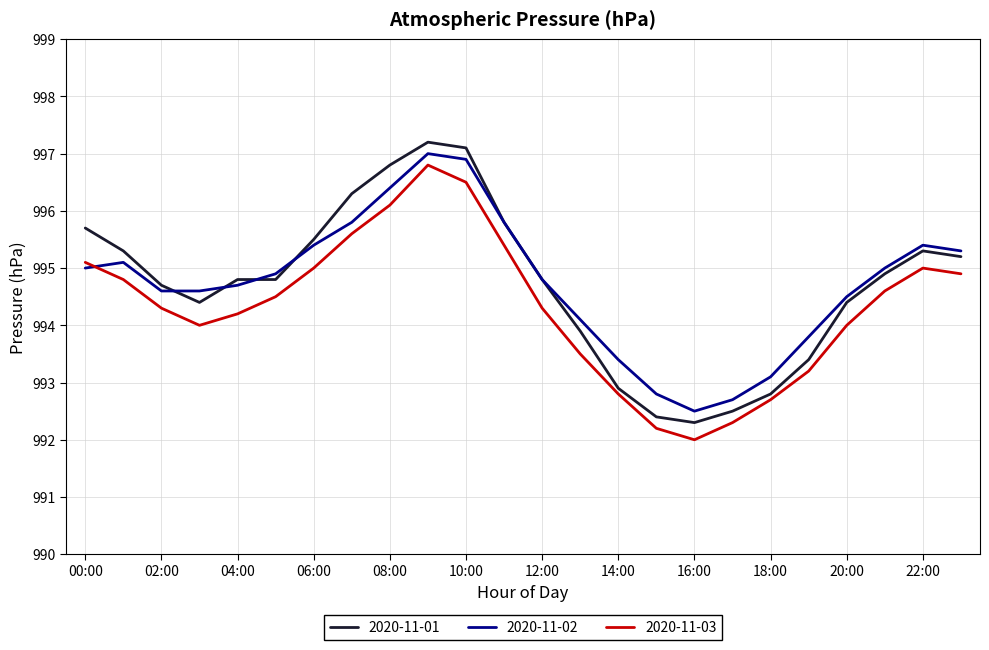

What is the lowest value of the 2020-11-03 series?

992.0